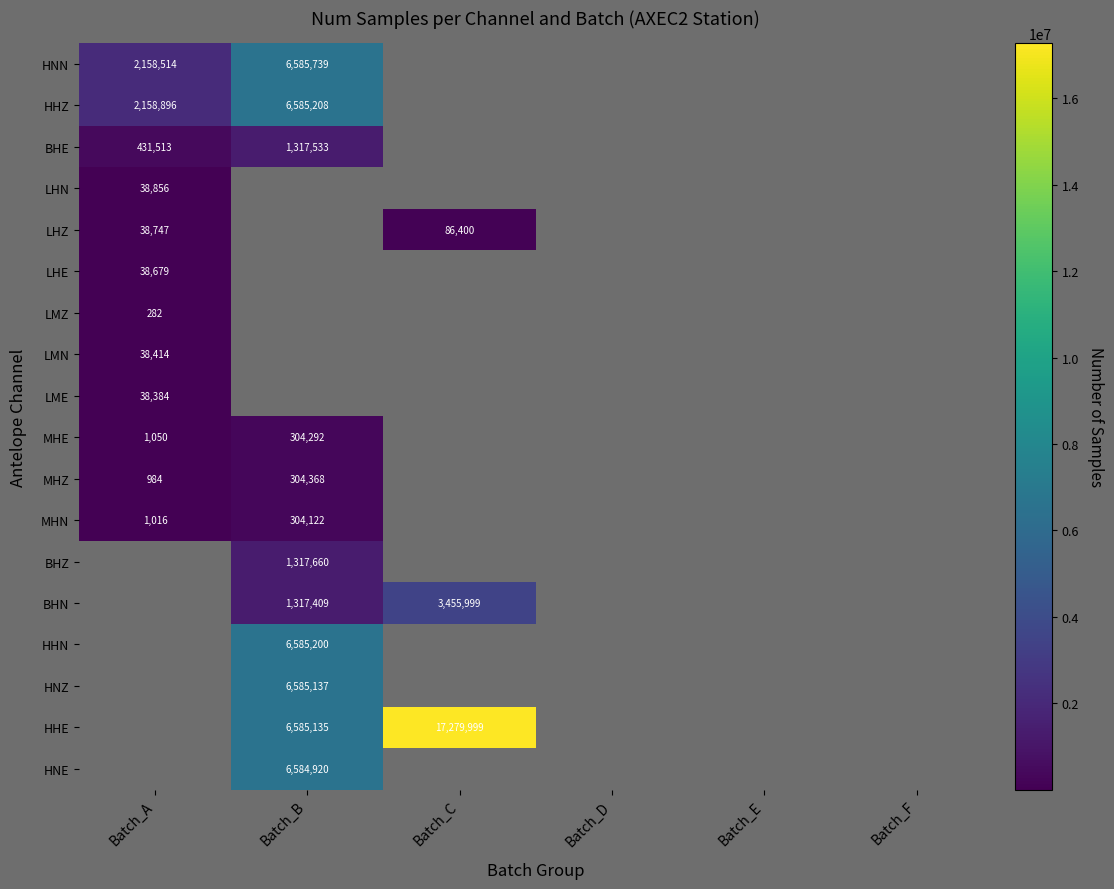

Is it true that LMZ equals 127 at Batch_A?

False